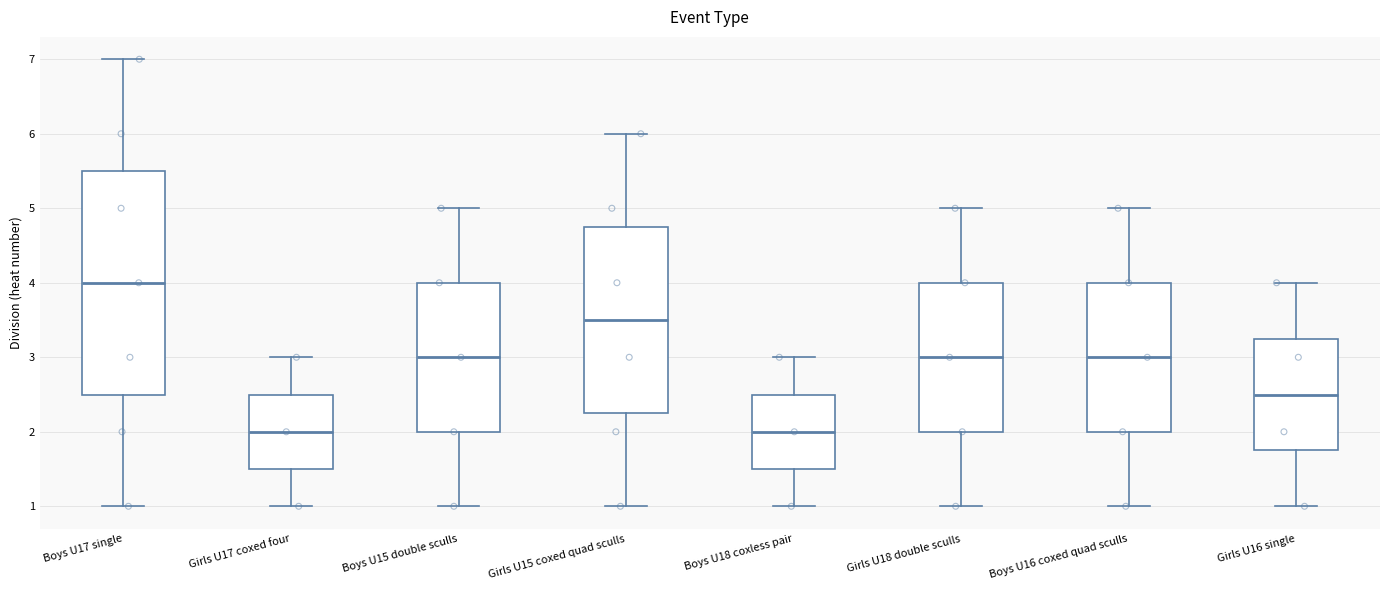

Reading left to right, read every box against the y-axis: the position of its median line, the range the box covers, and the ends of its whiskers. The values are not printed on the chart, so give them approximately, as read against the axis.

Boys U17 single: median 4.0, box 2.5 to 5.5, whiskers 1.0 to 7.0
Girls U17 coxed four: median 2.0, box 1.5 to 2.5, whiskers 1.0 to 3.0
Boys U15 double sculls: median 3.0, box 2.0 to 4.0, whiskers 1.0 to 5.0
Girls U15 coxed quad sculls: median 3.5, box 2.3 to 4.8, whiskers 1.0 to 6.0
Boys U18 coxless pair: median 2.0, box 1.5 to 2.5, whiskers 1.0 to 3.0
Girls U18 double sculls: median 3.0, box 2.0 to 4.0, whiskers 1.0 to 5.0
Boys U16 coxed quad sculls: median 3.0, box 2.0 to 4.0, whiskers 1.0 to 5.0
Girls U16 single: median 2.5, box 1.8 to 3.3, whiskers 1.0 to 4.0